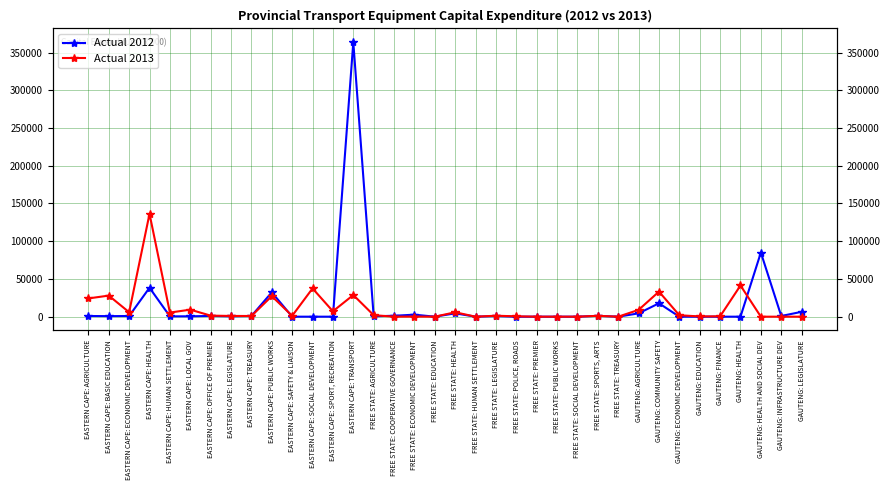

Is it true that Actual 2012 equals 0 at GAUTENG: ECONOMIC DEVELOPMENT?

True